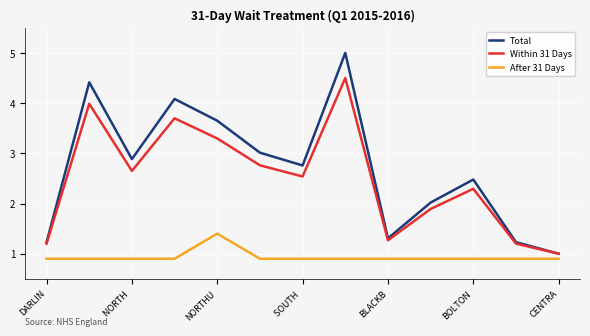

What is the average value of the After 31 Days series?

0.9